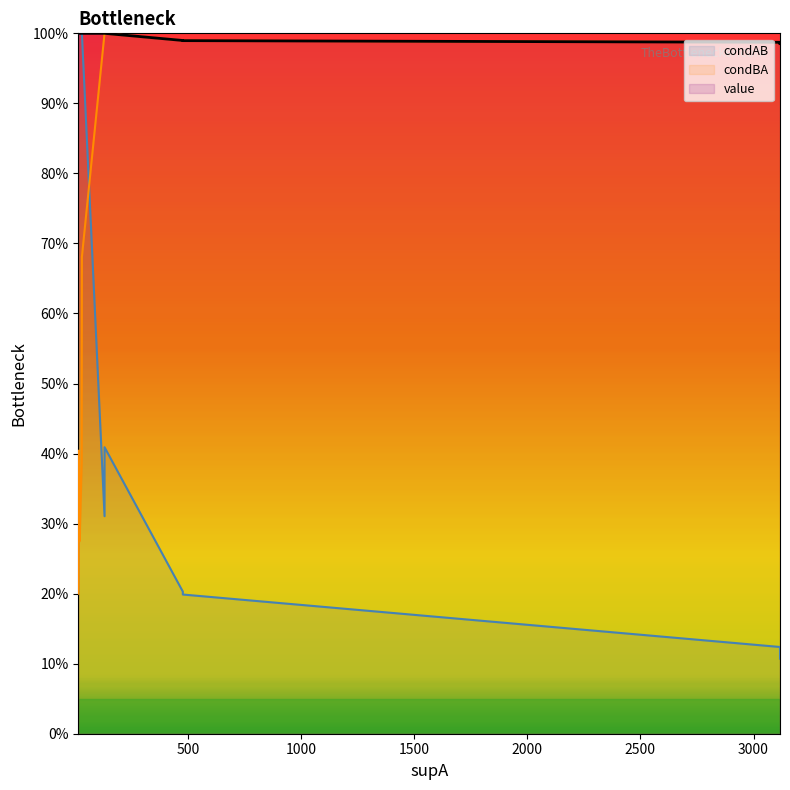

What is the label of the 6th point from the left?

132